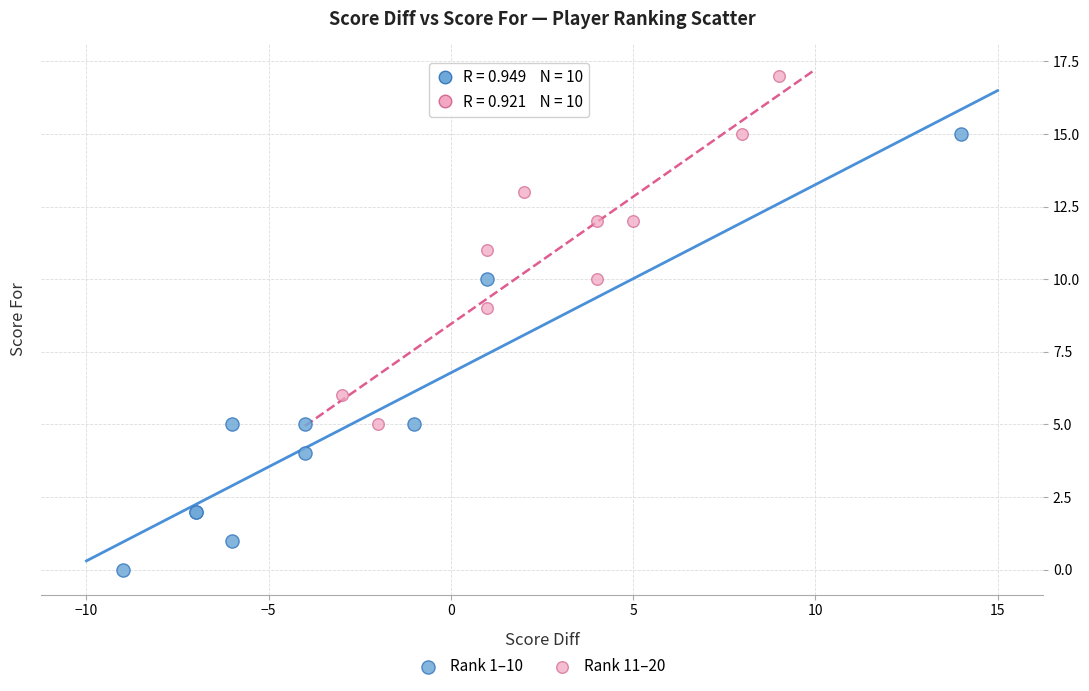

What are all the series names shown in the legend?

Rank 1–10, Rank 11–20